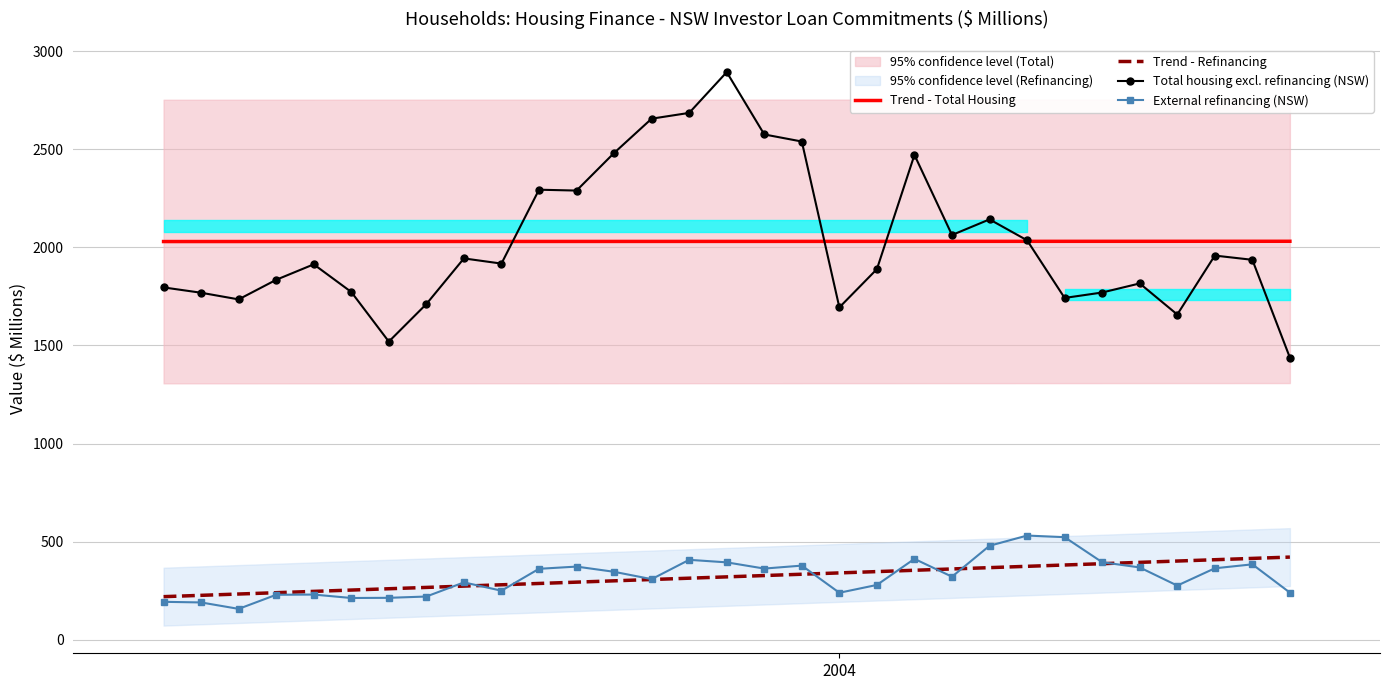

True or false: External refinancing (NSW) and Trend - Refinancing intersect in this chart.

True